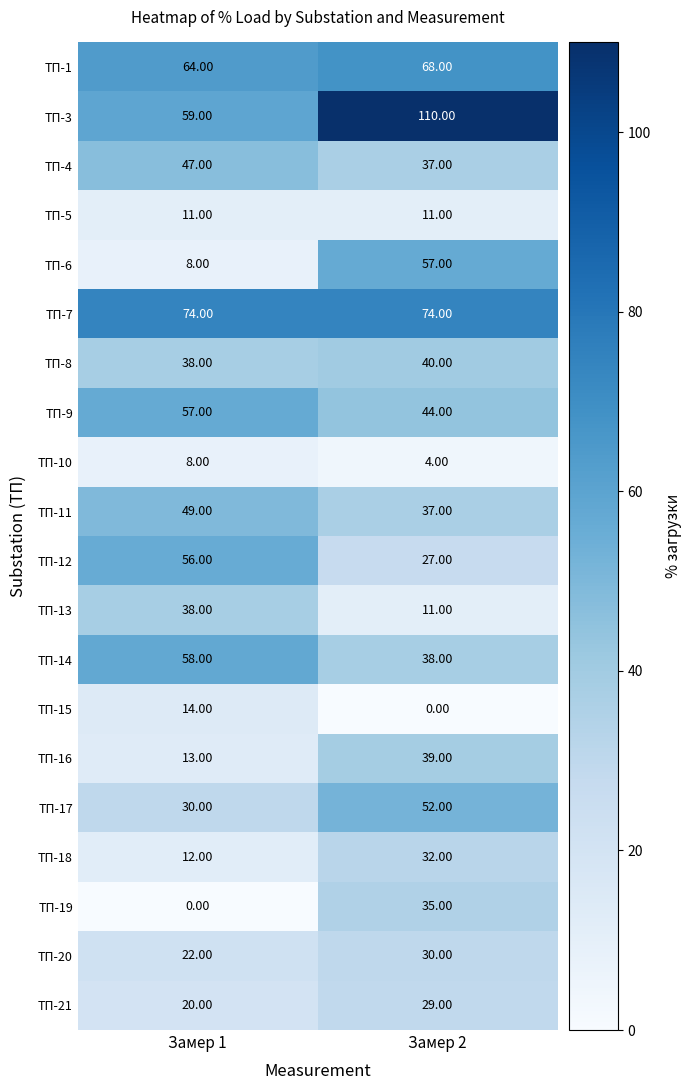

What is the total value across all series at Замер 1?

678